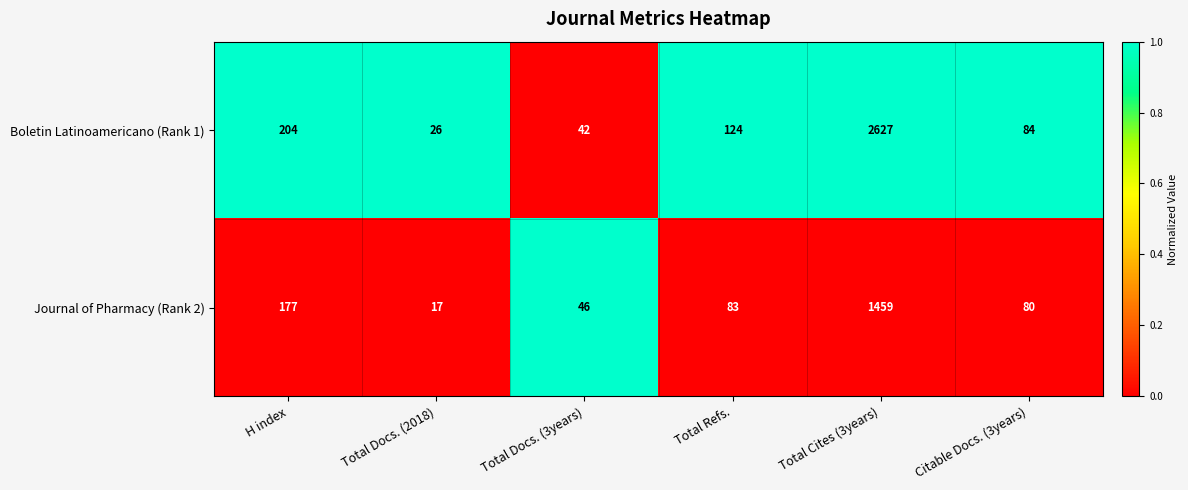

Where is Journal of Pharmacy (Rank 2) nearest to the value 738?

H index